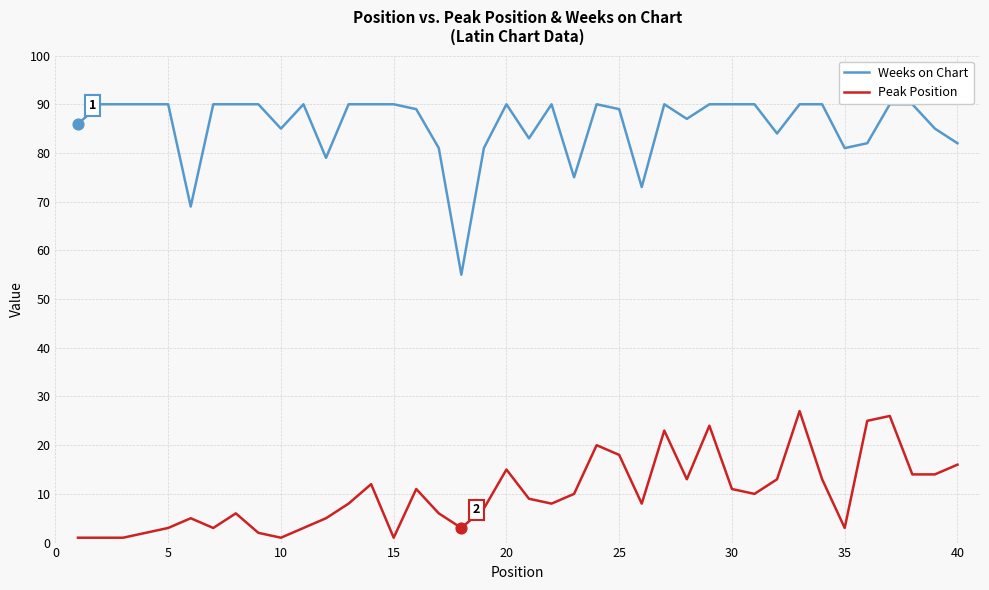

Which series has the widest spread of values?

Weeks on Chart